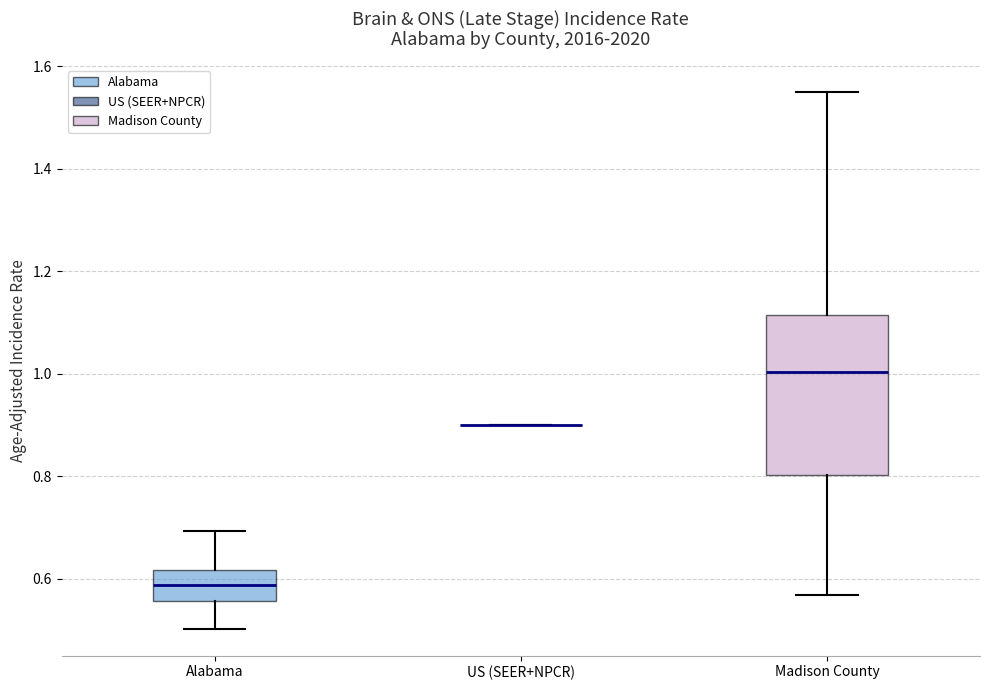

Reading left to right, transcribe this box plot: for each box, give where its median line is, the range the box spans, and where its two whiskers end, as read against the y-axis. The values are not printed on the chart, so give them approximately, as read against the axis.

Alabama: median 0.58, box 0.56 to 0.62, whiskers 0.50 to 0.70
US (SEER+NPCR): box collapsed to a line at 0.90, whiskers 0.90 to 0.90
Madison County: median 1.00, box 0.80 to 1.12, whiskers 0.56 to 1.56